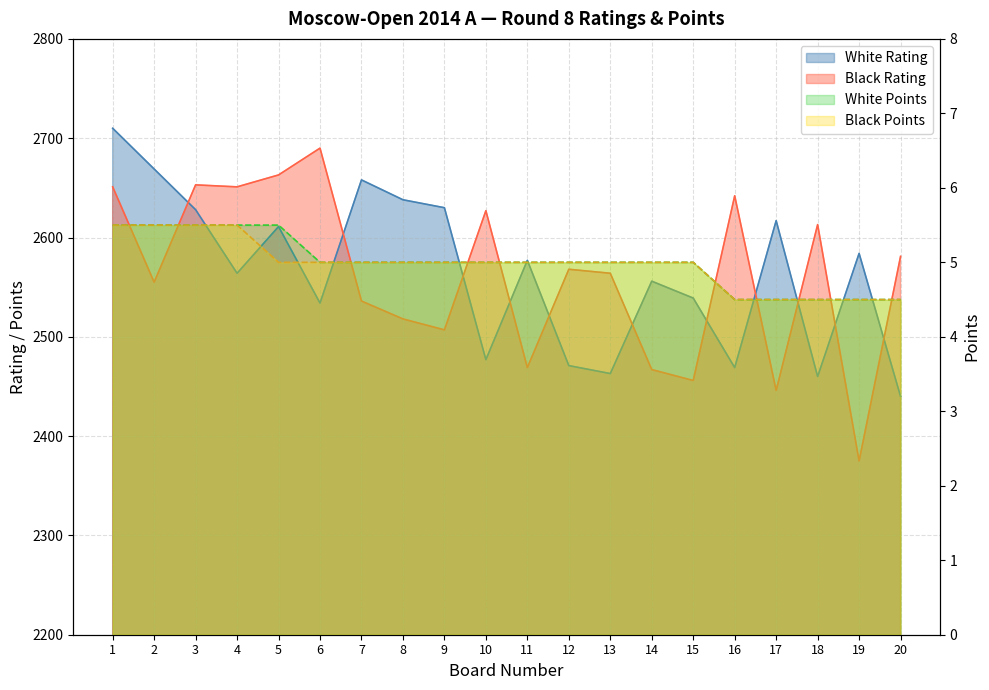

Is it true that White Points equals 5.0 at 10?

True